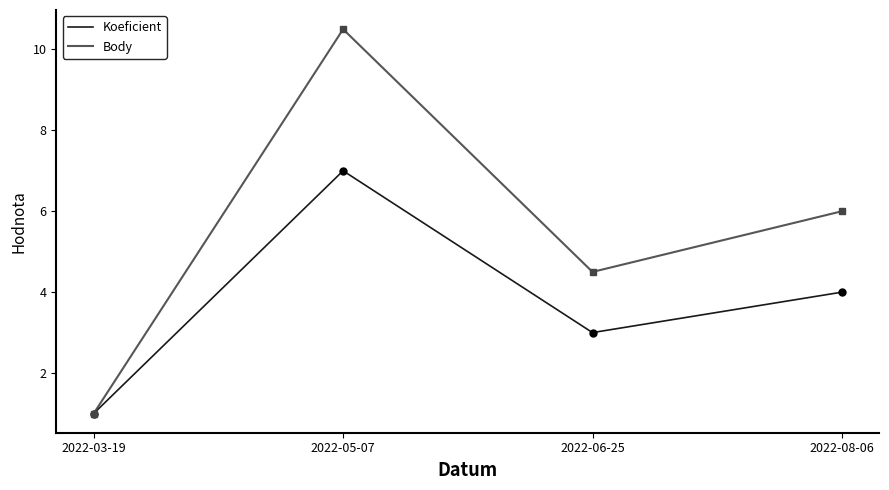

What is the difference between the second highest and second lowest values in the Koeficient series?

5.9